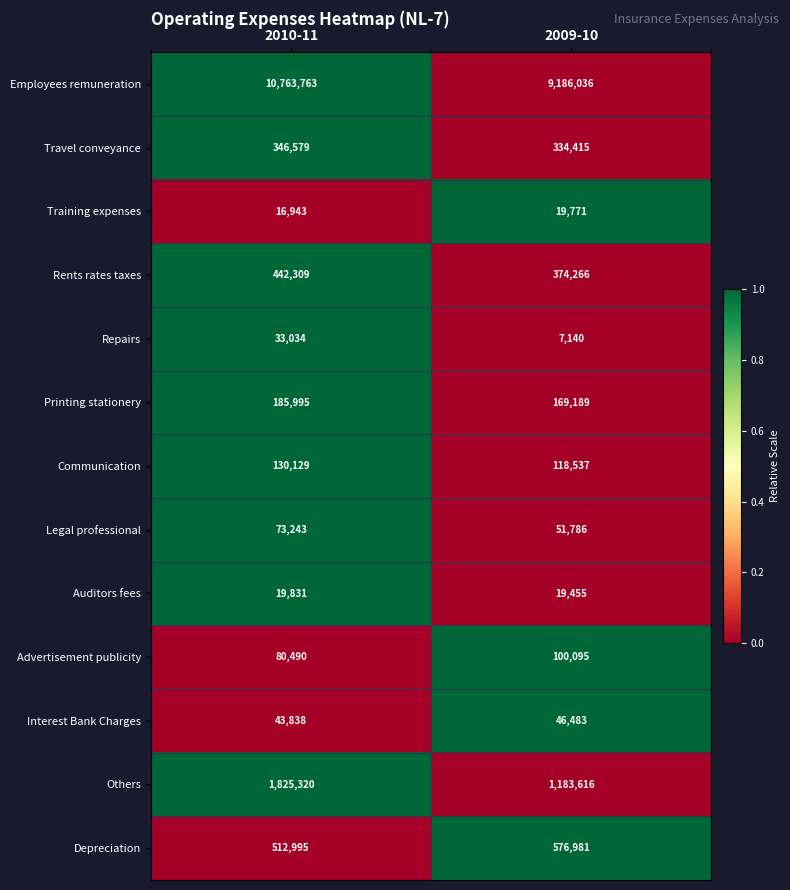

Rank the series by their maximum value, from lowest to highest.

Training expenses, Auditors fees, Repairs, Interest Bank Charges, Legal professional, Advertisement publicity, Communication, Printing stationery, Travel conveyance, Rents rates taxes, Depreciation, Others, Employees remuneration